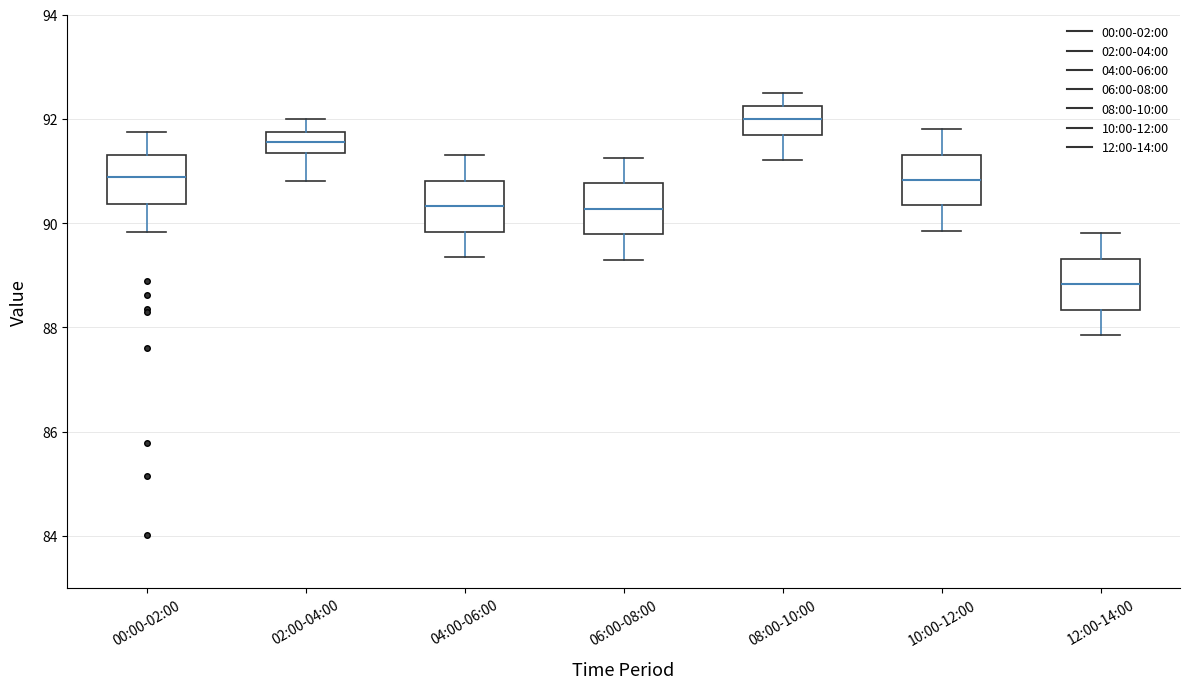

Reading left to right, read every box against the y-axis: the position of its median line, the range the box covers, and the ends of its whiskers. The values are not printed on the chart, so give them approximately, as read against the axis.

00:00-02:00: median 90.8, box 90.4 to 91.4, whiskers 89.8 to 91.8
02:00-04:00: median 91.6, box 91.4 to 91.8, whiskers 90.8 to 92.0
04:00-06:00: median 90.4, box 89.8 to 90.8, whiskers 89.4 to 91.4
06:00-08:00: median 90.2, box 89.8 to 90.8, whiskers 89.4 to 91.2
08:00-10:00: median 92.0, box 91.6 to 92.2, whiskers 91.2 to 92.6
10:00-12:00: median 90.8, box 90.4 to 91.4, whiskers 89.8 to 91.8
12:00-14:00: median 88.8, box 88.4 to 89.4, whiskers 87.8 to 89.8